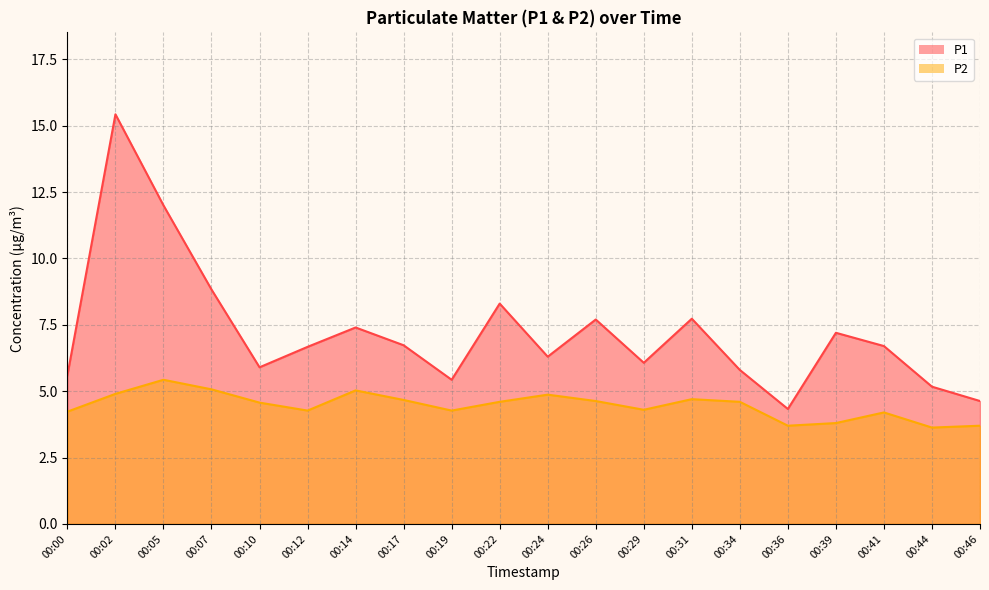

What is the minimum value for P2?

3.6